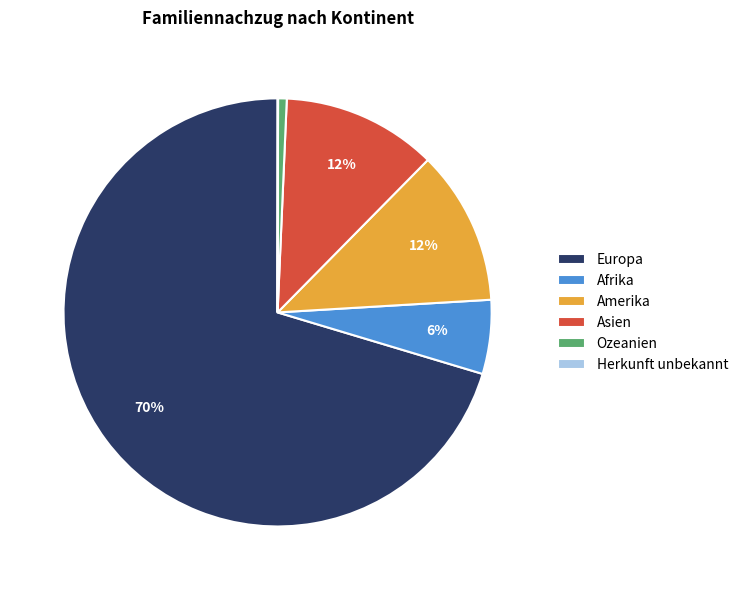

To the nearest percent, what is the difference between the Asien and Afrika slice percentages?

6%